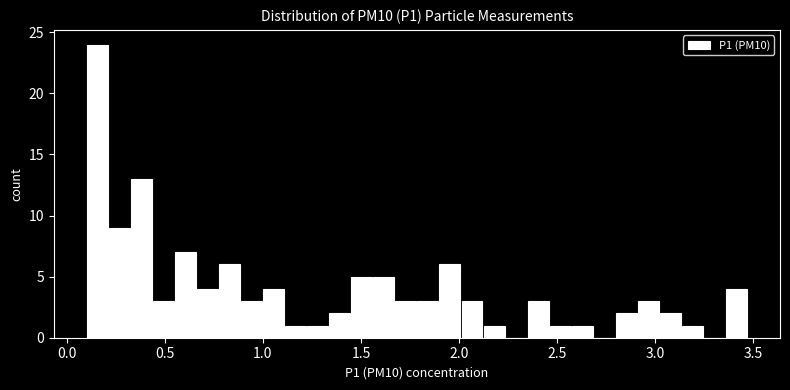

Read against the x-axis, roughly where is the centre of the tallest bar?

0.15